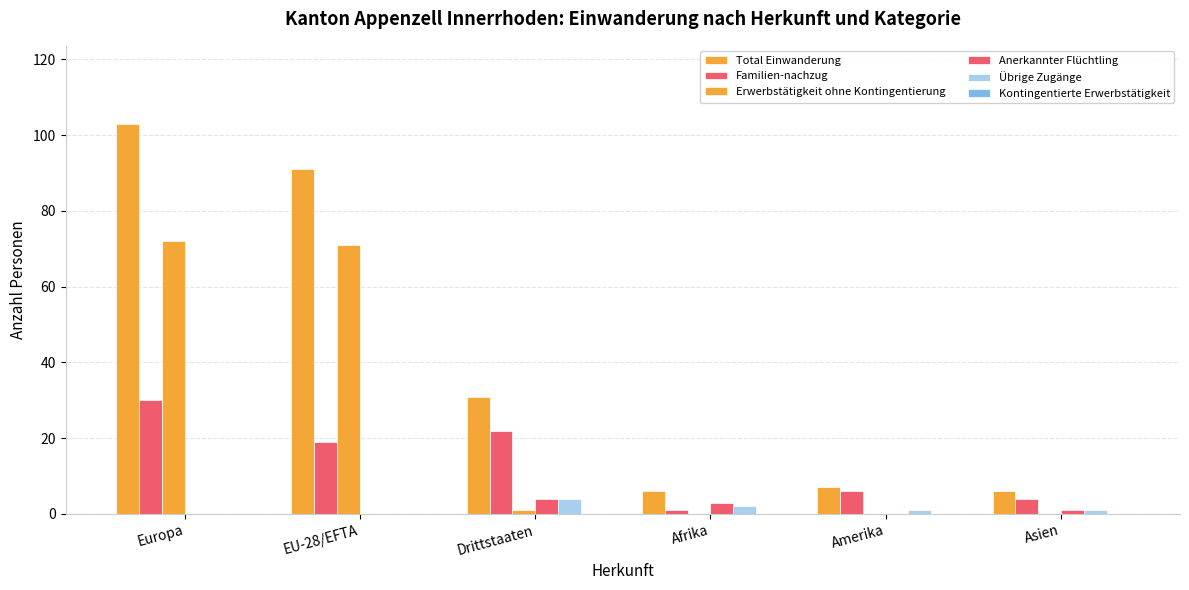

How many distinct data groups are displayed?

5